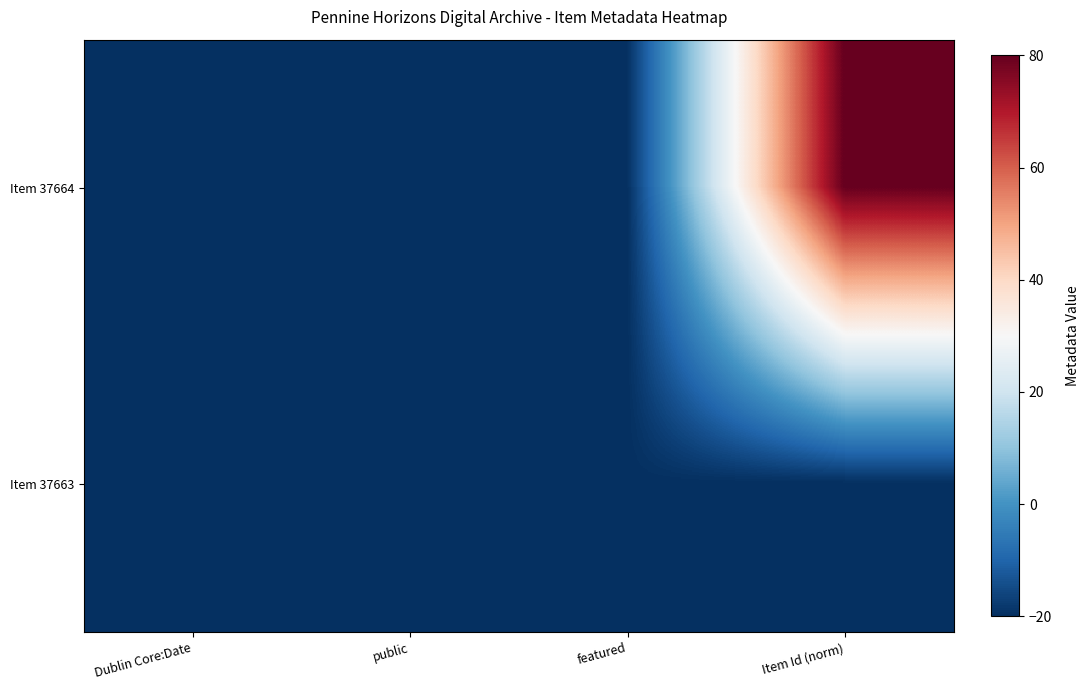

How many series are shown in this chart?

2